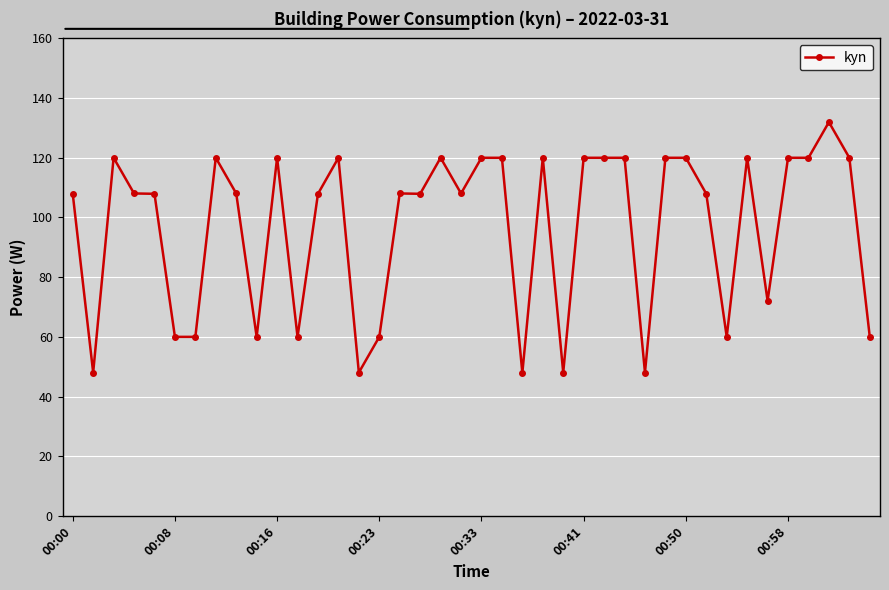

Count the number of categories in the chart.

40